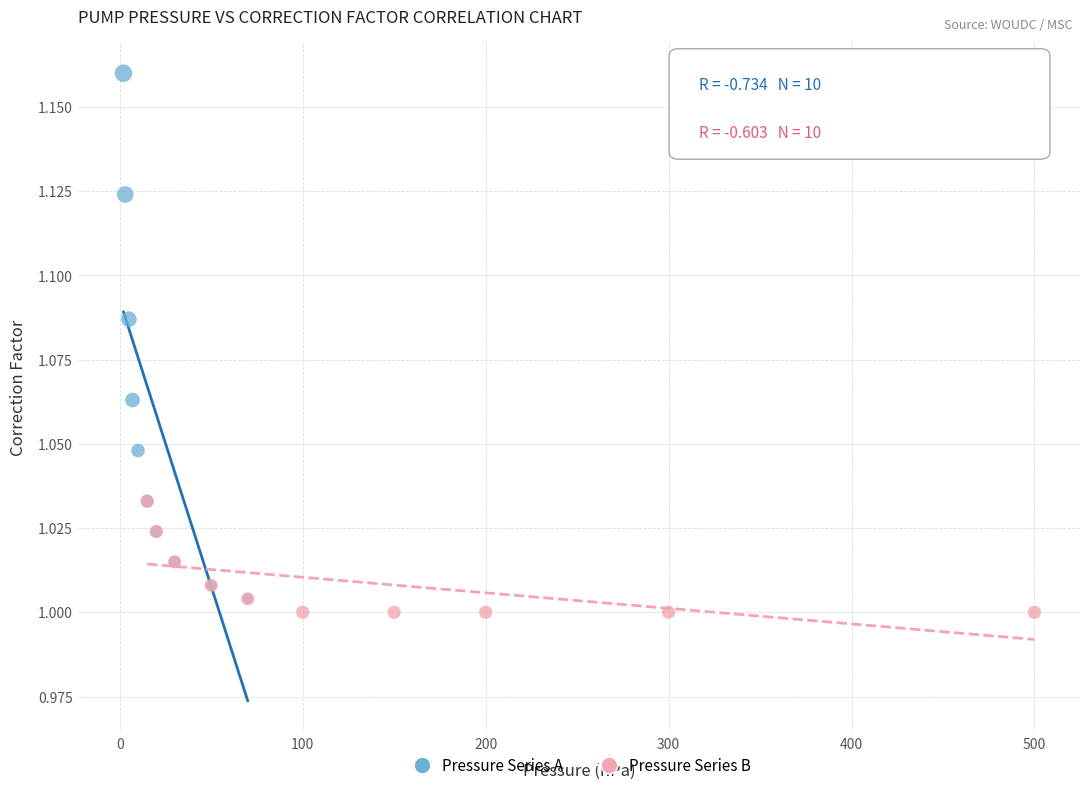

Which series has the widest spread of Y values?

Pressure Series A